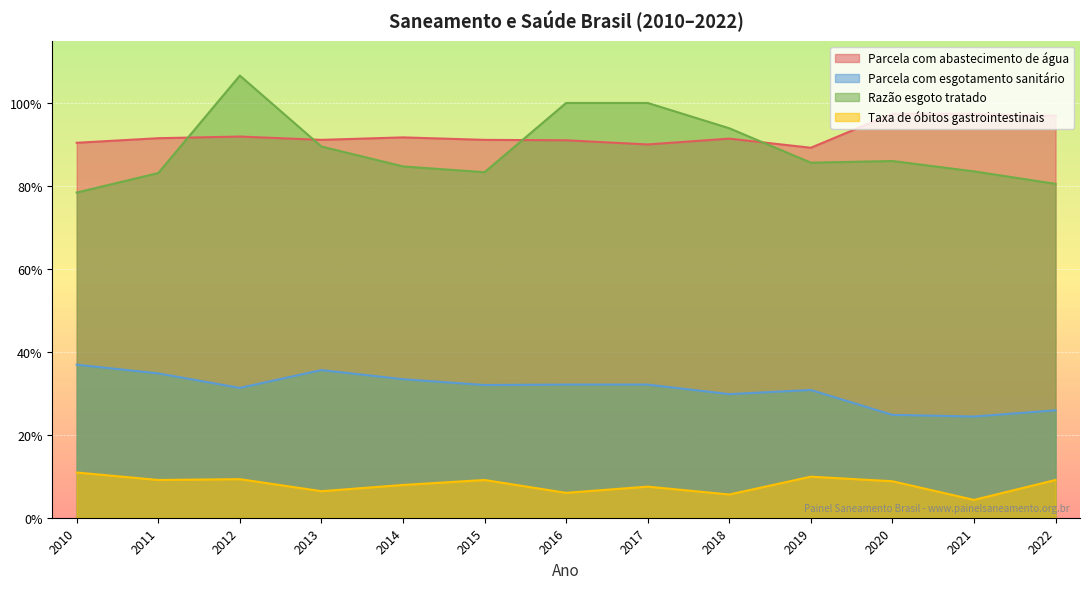

Is it true that Parcela com abastecimento de água equals 1.5 at 2013?

False